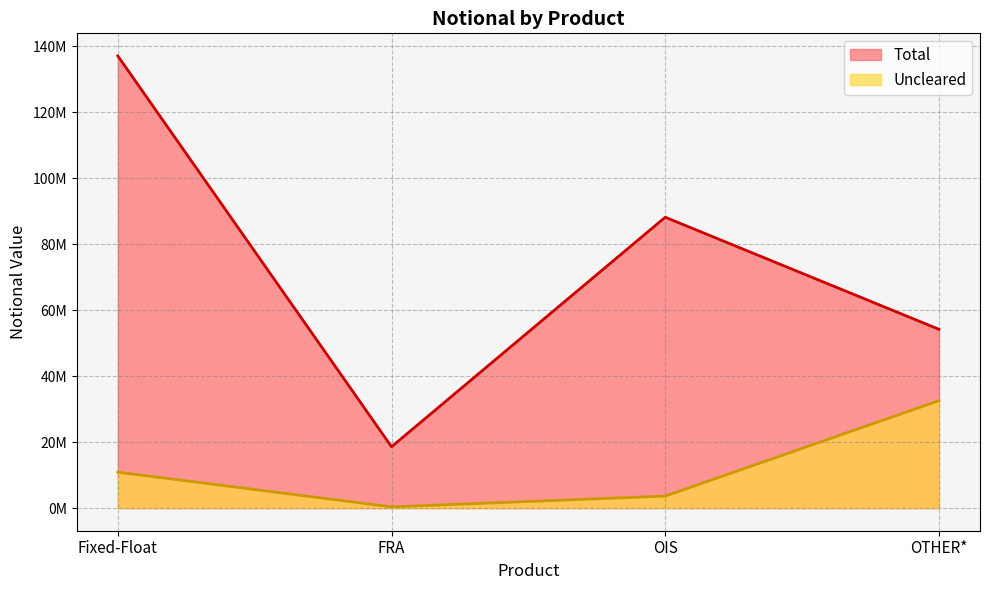

Between Fixed-Float and FRA, which is larger?

Fixed-Float